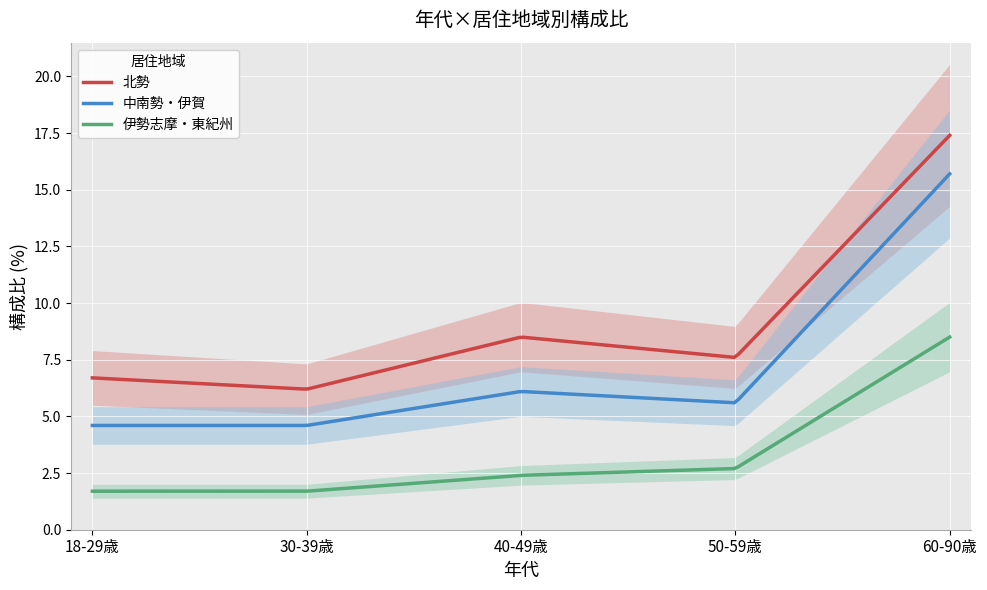

What is the spread (max minus min) of values at 50-59歳?

4.9